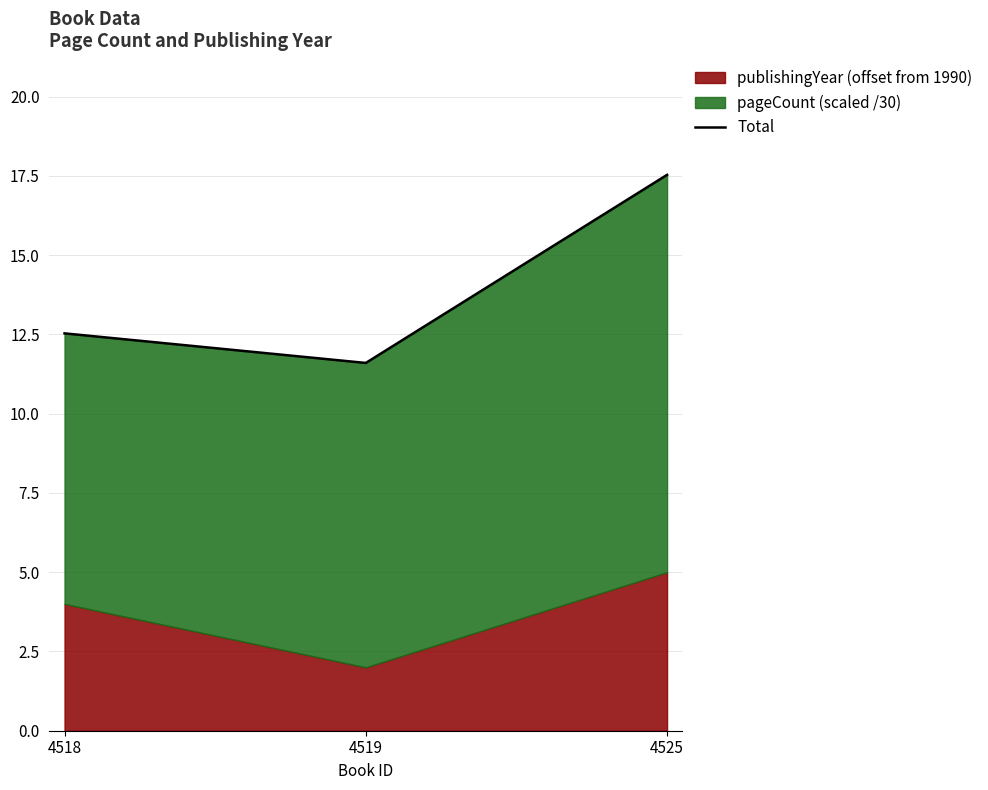

Reading left to right, what are all the values shown in this chart?

4518=12.5	4519=11.6	4525=17.5